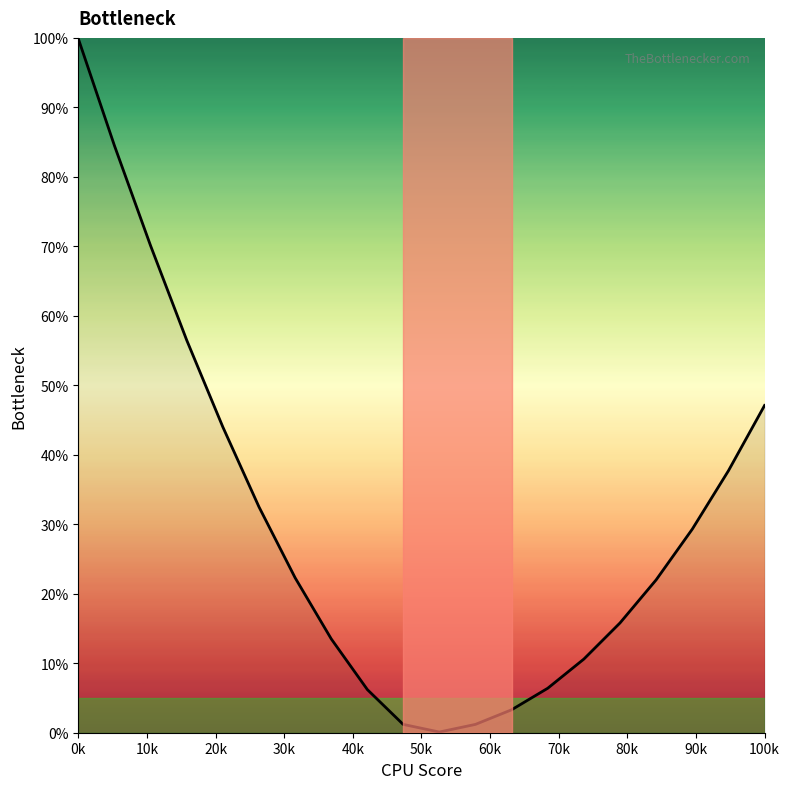

What is the difference between the maximum and minimum values?

99.8